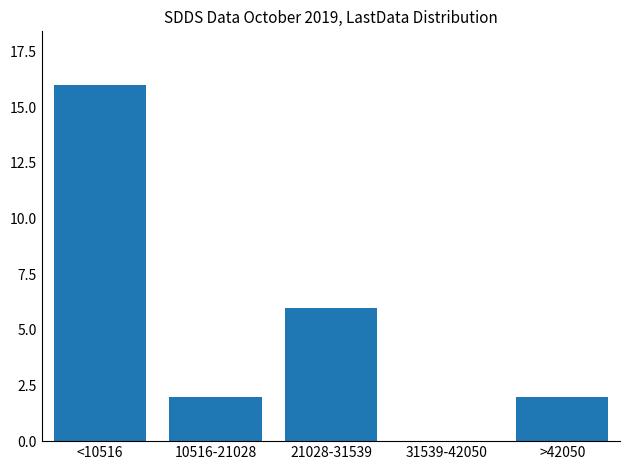

Reading right to left, extract all data points from this chart.

>42050=2	31539-42050=0	21028-31539=6	10516-21028=2	<10516=16